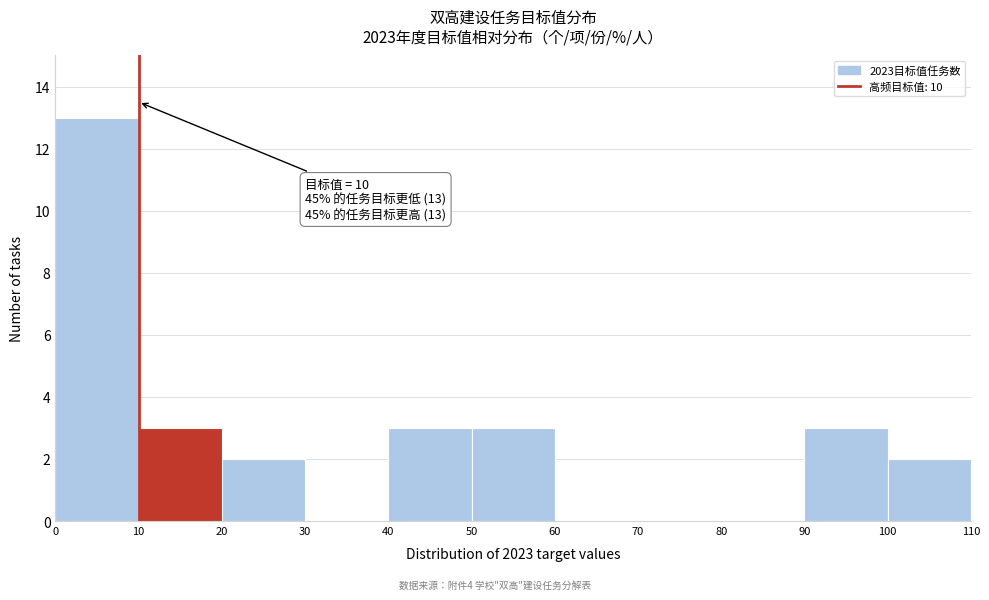

Over which range of the x-axis is the bar tallest?

0 to 10